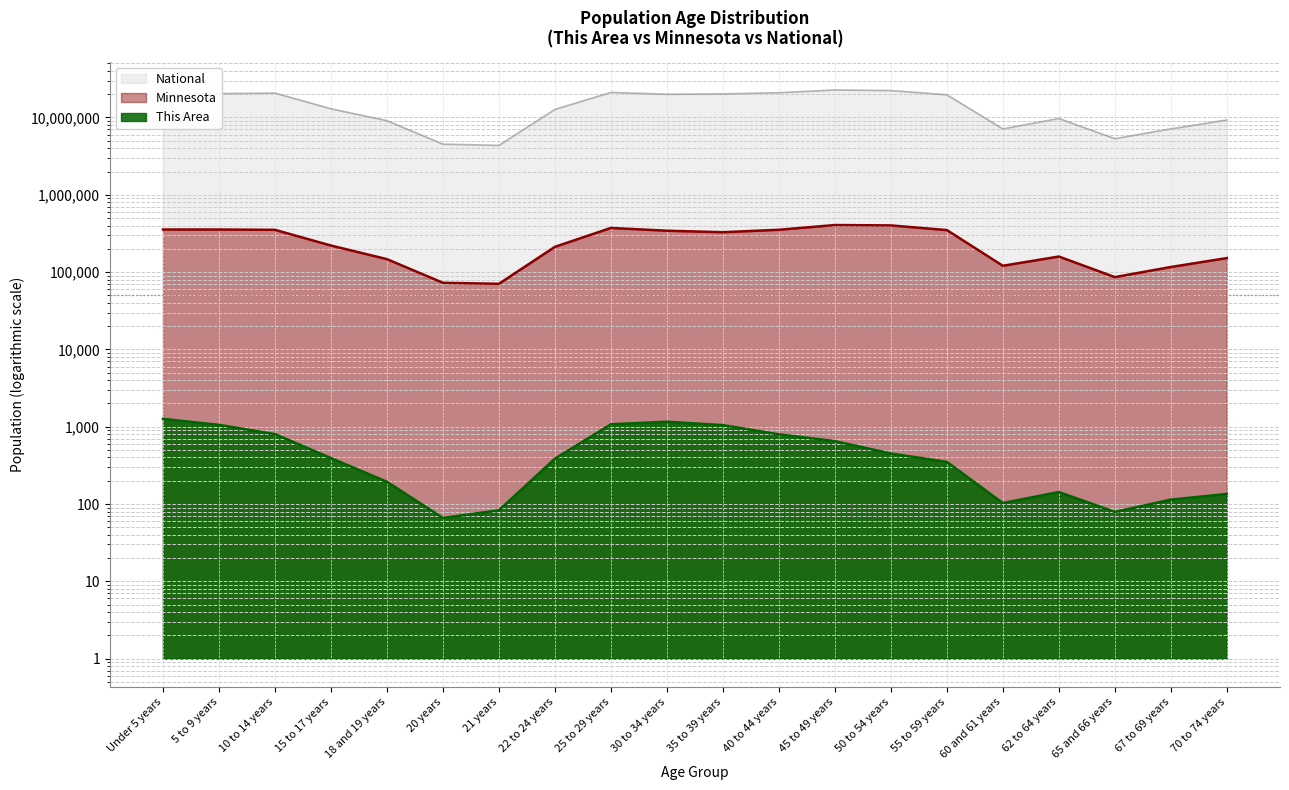

The Minnesota series shows 54283 at 70 to 74 years. True or false?

False